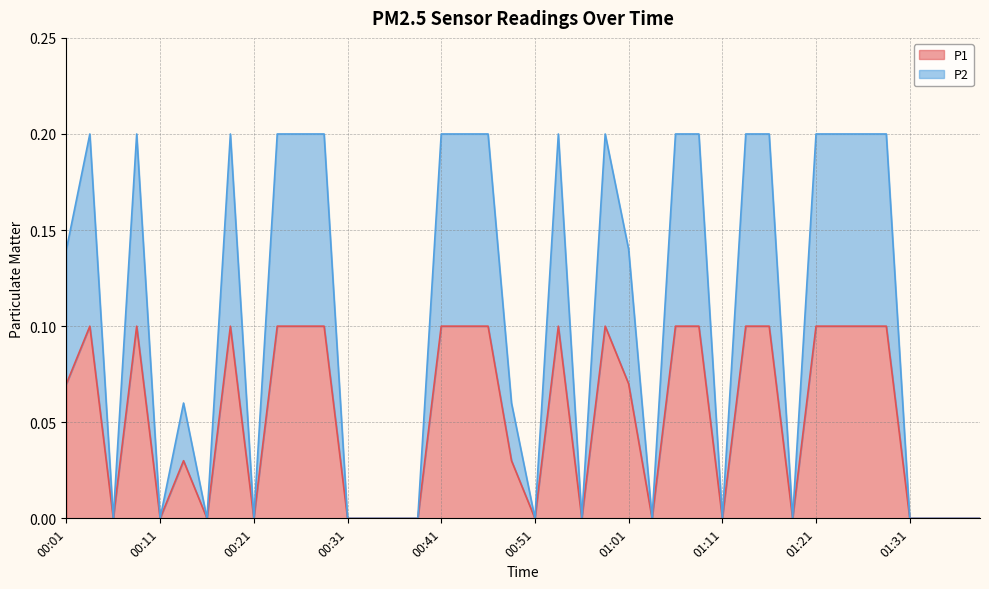

What is the difference between the second highest and minimum values in the P2 series?

0.2